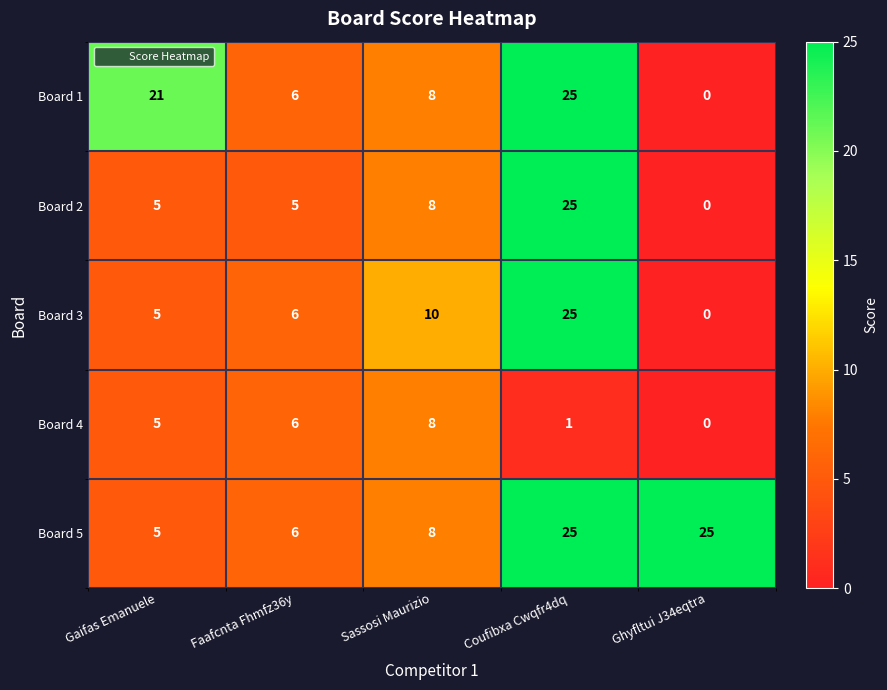

Where does the Board 1 series first go above 8?

Gaifas Emanuele